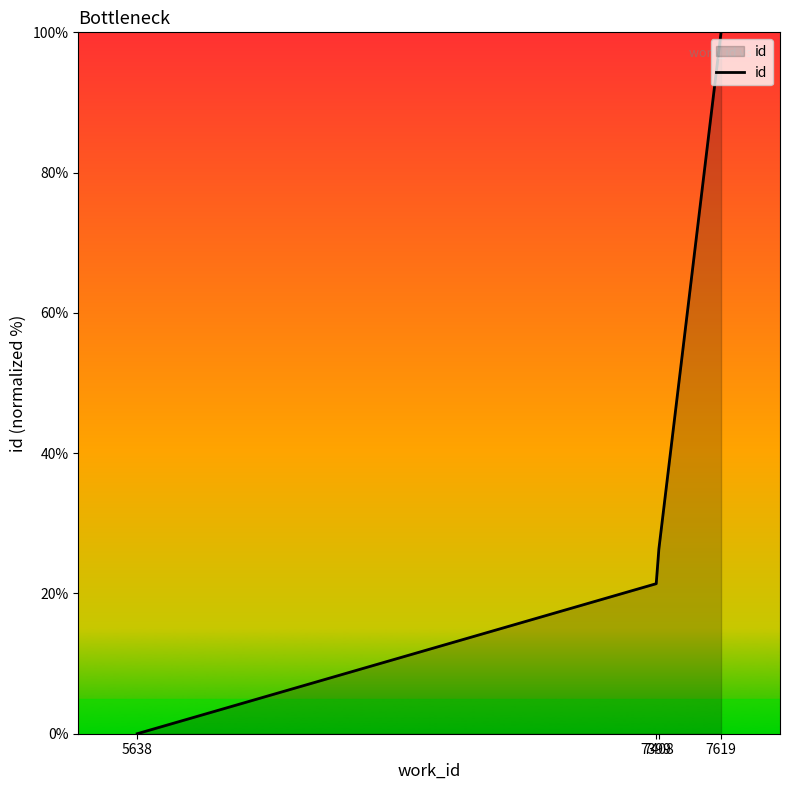

Does the chart display data point markers on the line(s)?

No